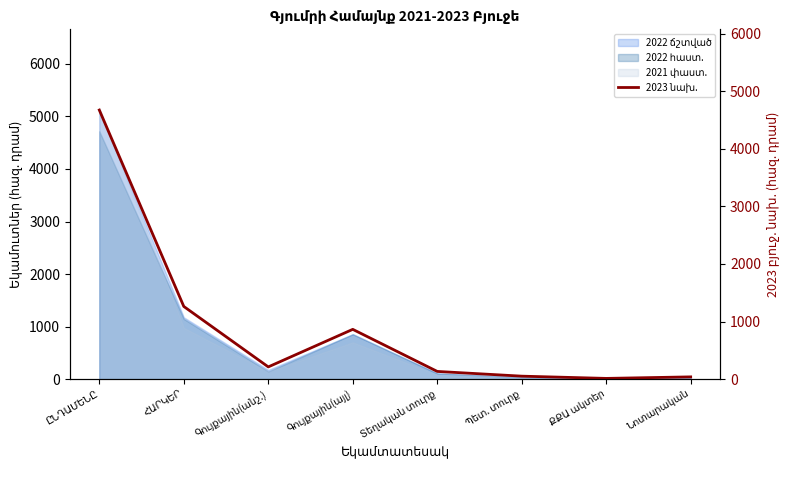

What is the label of the 5th point from the right?

Գույքային(այլ)